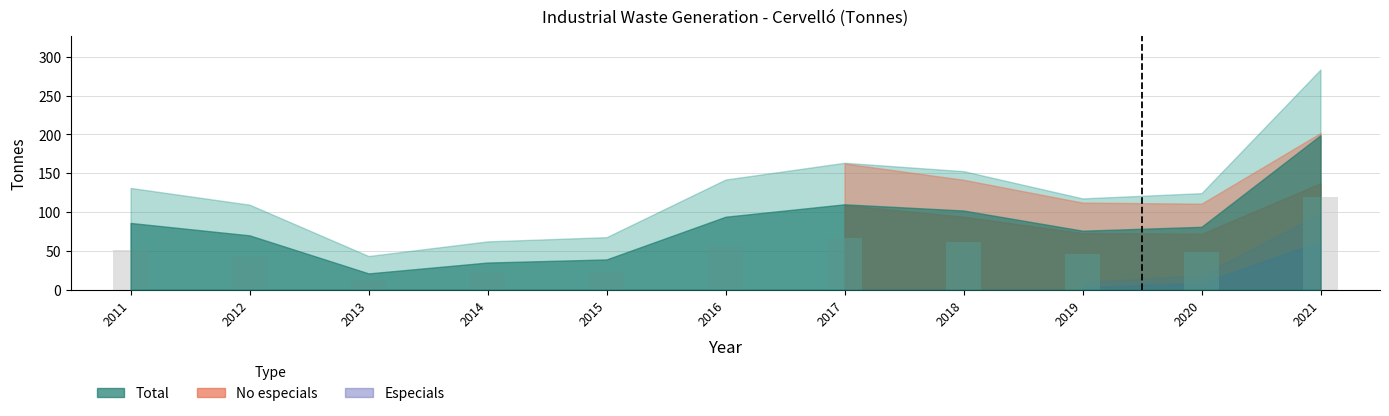

At which category does the chart reach its minimum across all series?

2013